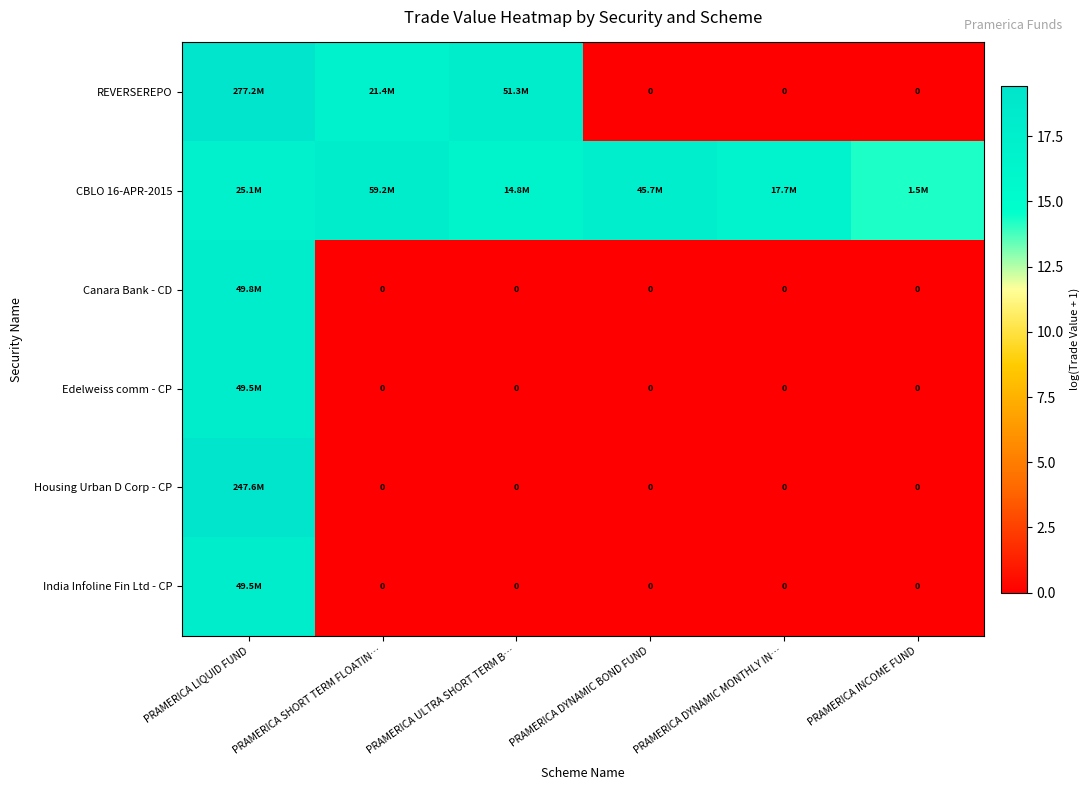

Rank the categories by Canara Bank - CD value from highest to lowest.

PRAMERICA LIQUID FUND, PRAMERICA SHORT TERM FLOATIN…, PRAMERICA ULTRA SHORT TERM B…, PRAMERICA DYNAMIC BOND FUND, PRAMERICA DYNAMIC MONTHLY IN…, PRAMERICA INCOME FUND